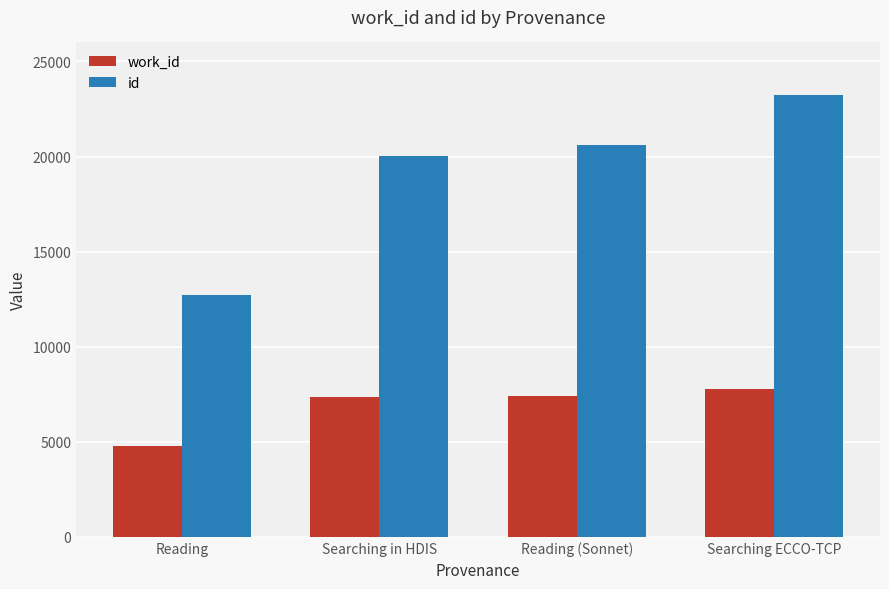

What is the minimum value shown in the chart?

4790